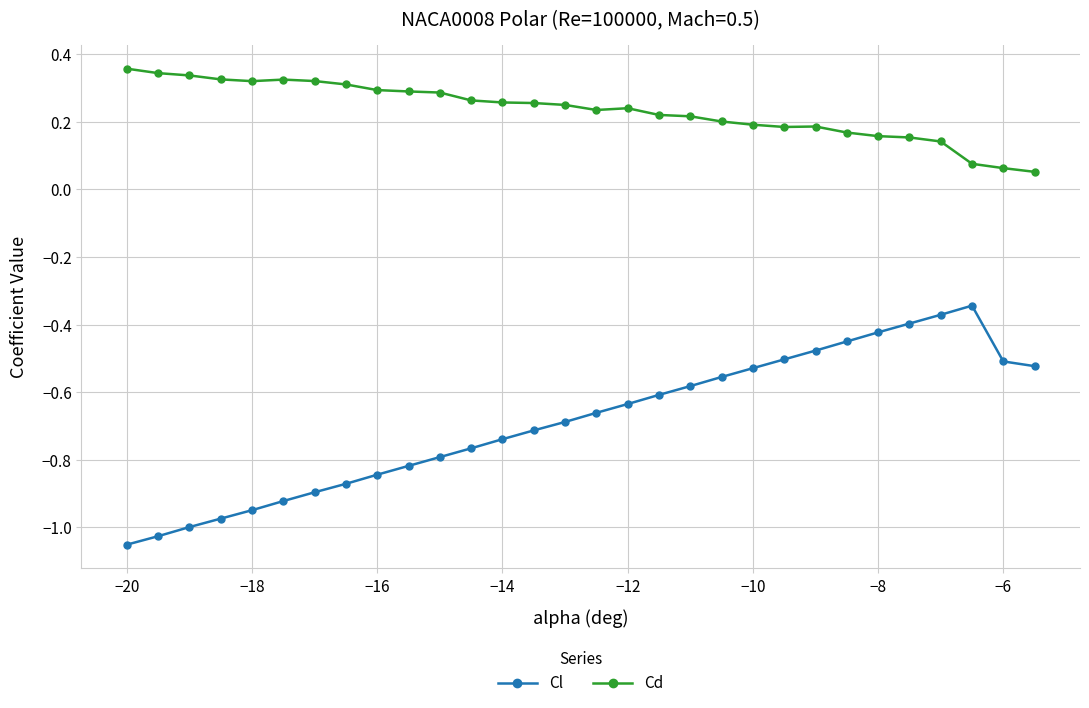

Rank the series by their maximum value, from lowest to highest.

Cl, Cd